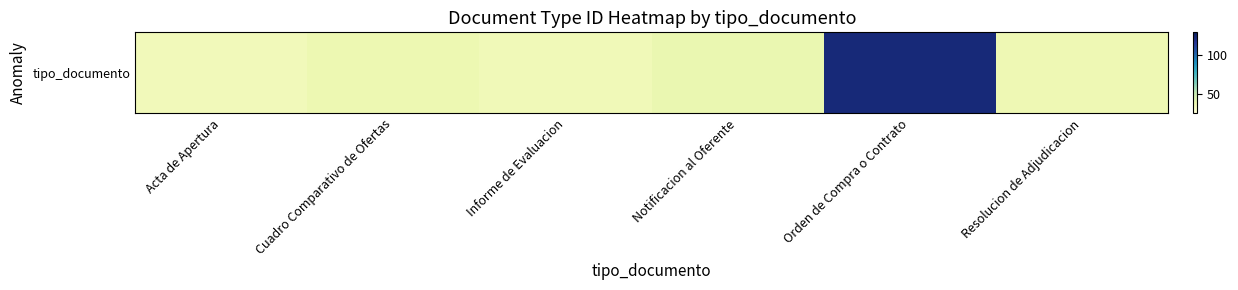

How many data points does each series have?

6